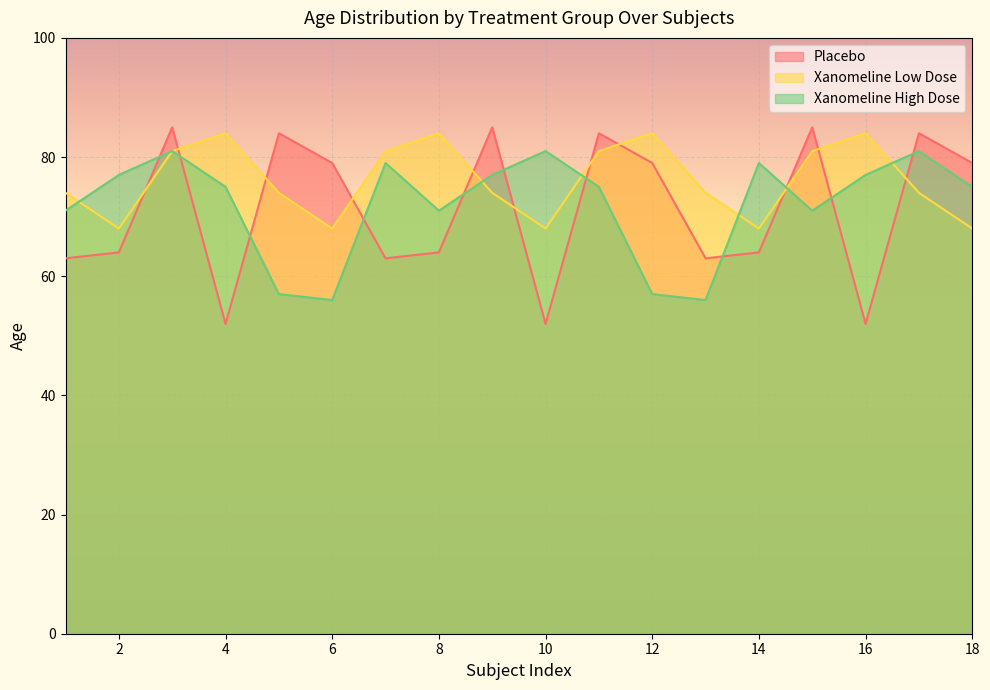

How many data points in Xanomeline High Dose are less than 75?

7